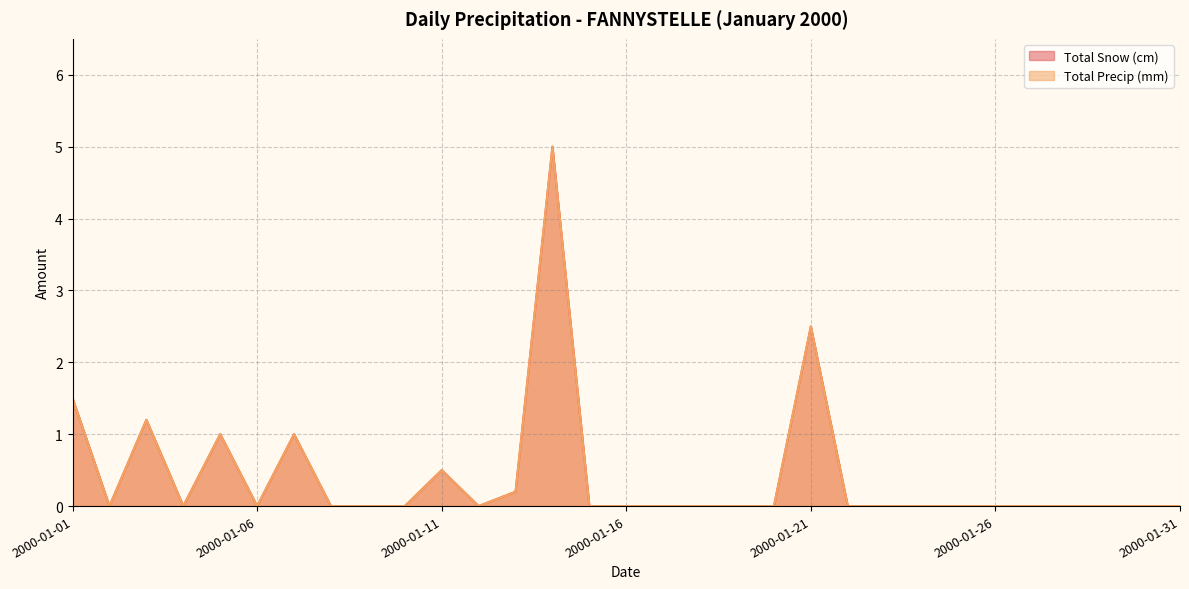

What is the average value of the Total Precip (mm) series?

0.4